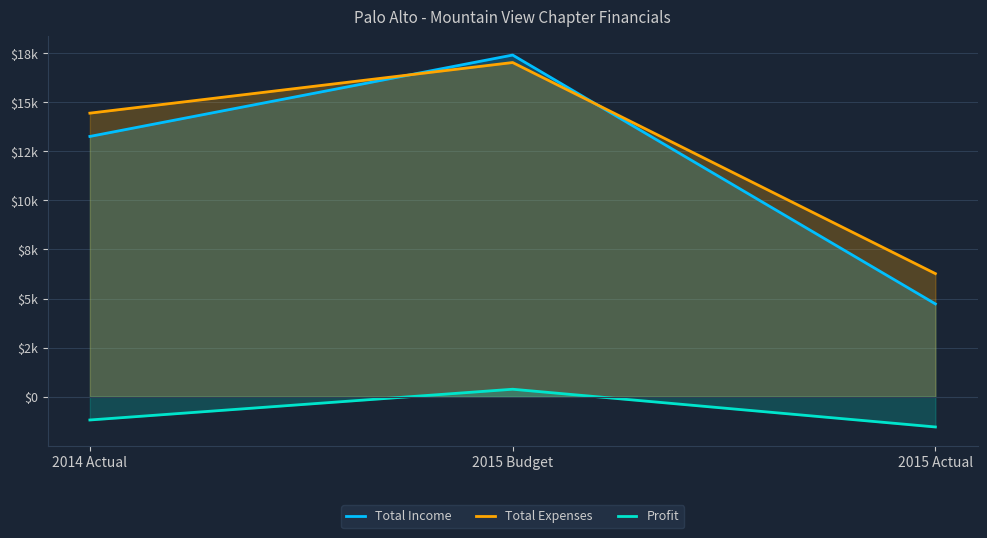

What is the average value of the Profit series?

-783